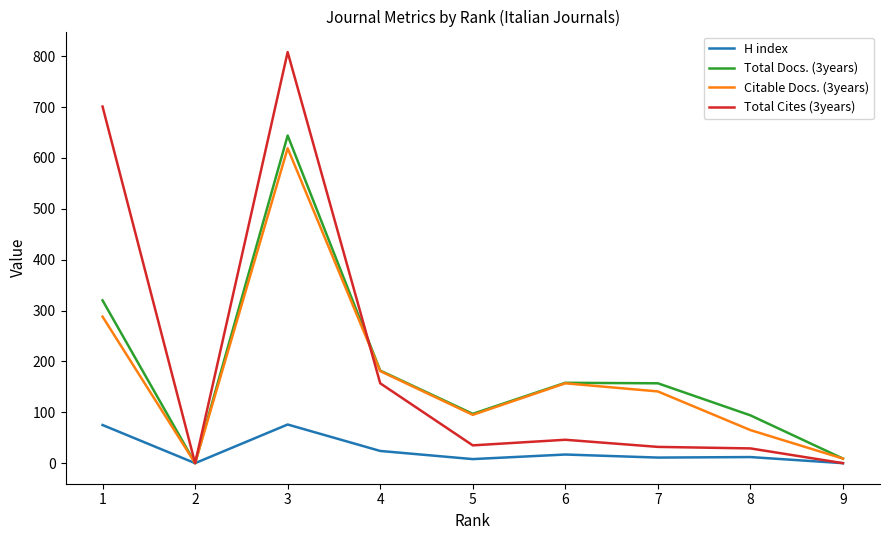

Is the value of H index at 9 greater than the value of Total Cites (3years) at 6?

No